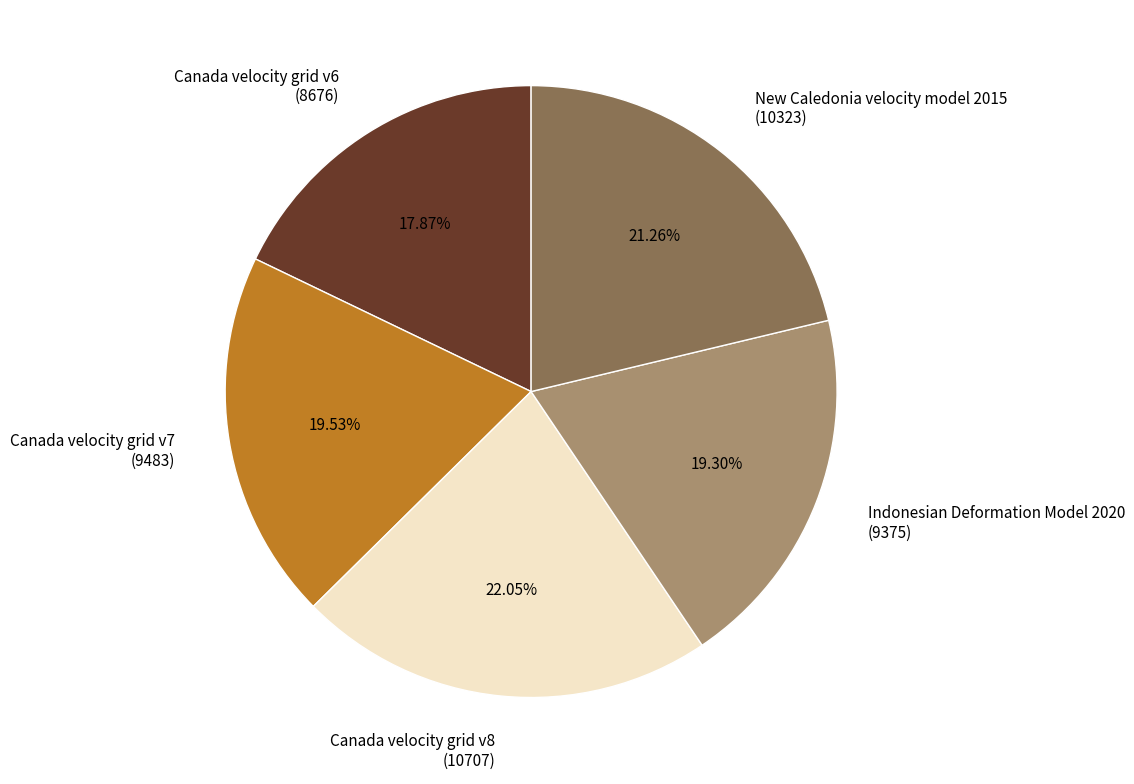

The Indonesian Deformation Model 2020 slice represents 19% of the pie. True or false?

True